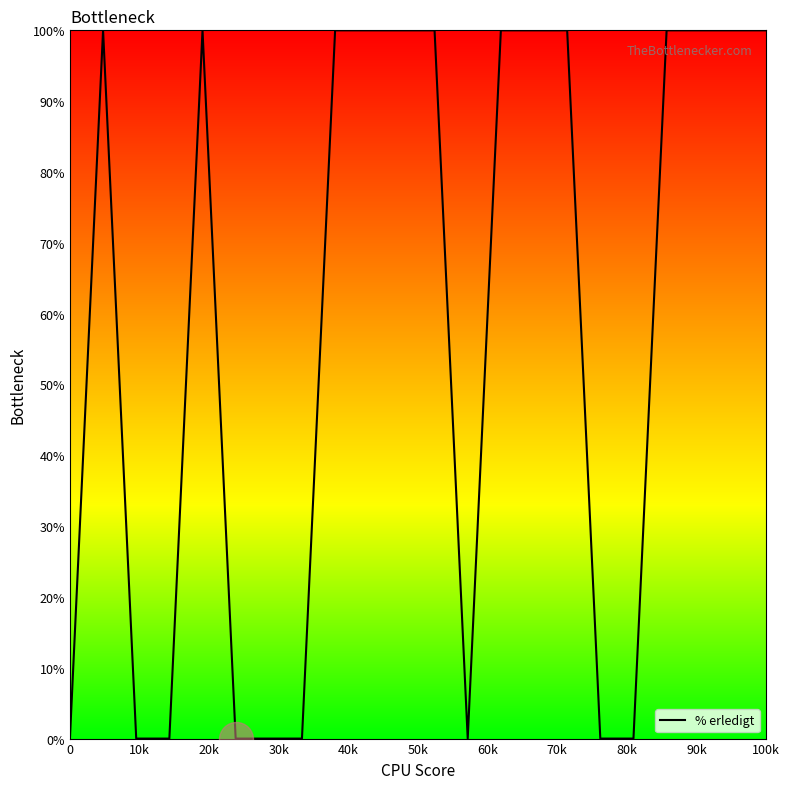

What is the difference between the maximum and minimum values?

100